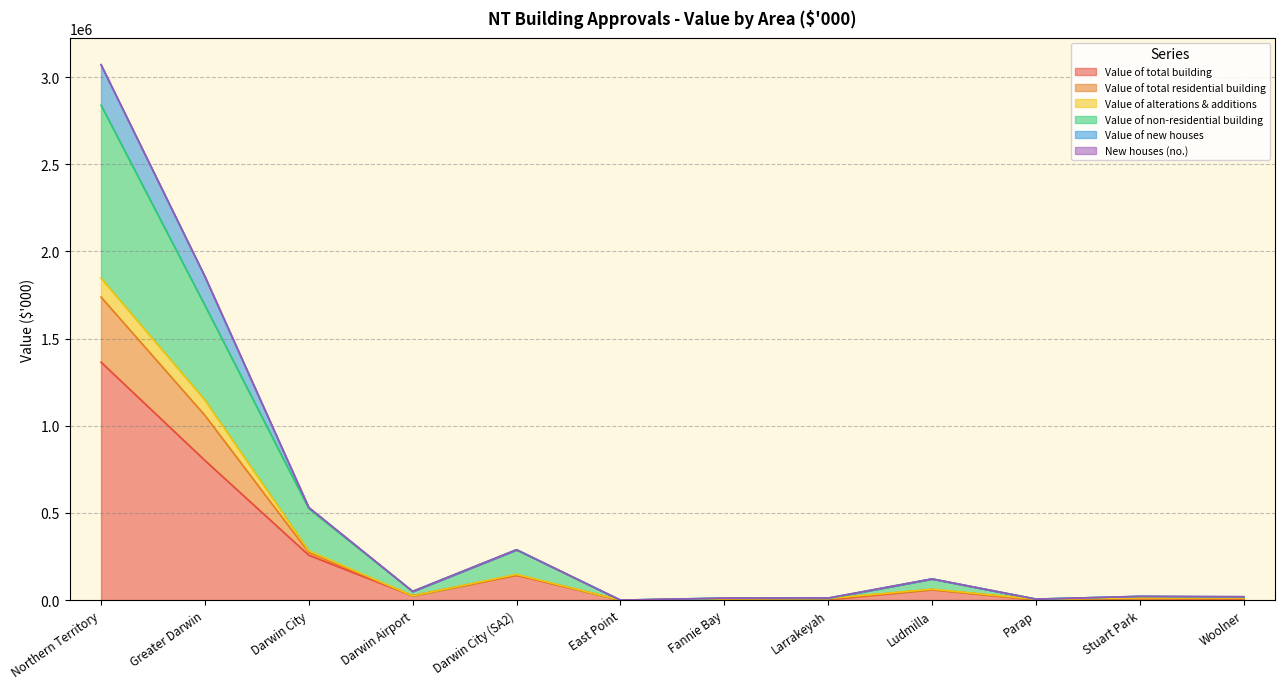

Is it true that Value of total building equals 205376.4 at Greater Darwin?

False